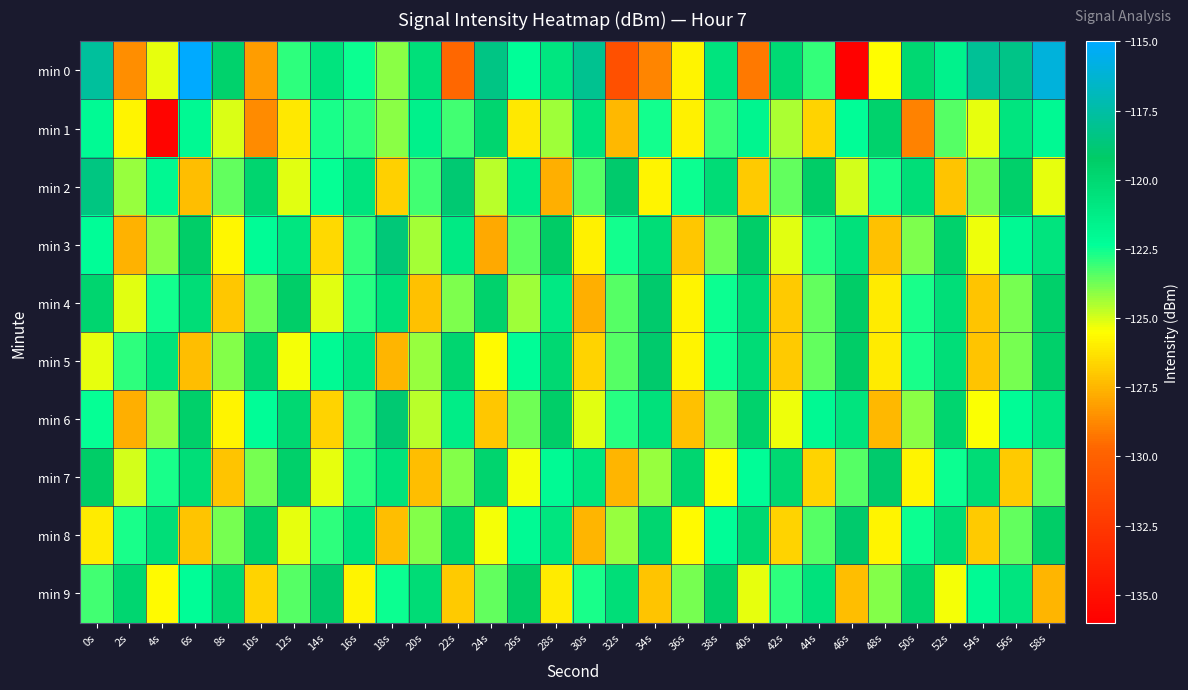

Reading left to right, what are all the values shown in this chart?

min 0: 0s=-117.7	2s=-128.6	4s=-125.2	6s=-115.1	8s=-119.6	10s=-128.2	12s=-122.9	14s=-120.7	16s=-122.5	18s=-124.0	20s=-120.5	22s=-129.7	24s=-118.4	26s=-122.4	28s=-120.9	30s=-118.0	32s=-131.0	34s=-128.8	36s=-125.7	38s=-120.7	40s=-129.2	42s=-120.1	44s=-123.0	46s=-135.9	48s=-125.5	50s=-120.0	52s=-121.6	54s=-117.9	56s=-118.3	58s=-116.1
min 1: 0s=-122.1	2s=-125.8	4s=-135.7	6s=-122.0	8s=-125.0	10s=-128.7	12s=-126.1	14s=-122.7	16s=-122.9	18s=-124.1	20s=-121.5	22s=-123.2	24s=-119.8	26s=-126.1	28s=-124.3	30s=-120.7	32s=-127.4	34s=-122.6	36s=-125.9	38s=-123.1	40s=-121.8	42s=-124.5	44s=-126.7	46s=-122.3	48s=-119.6	50s=-128.9	52s=-123.4	54s=-125.2	56s=-120.8	58s=-122.0
min 2: 0s=-118.5	2s=-124.2	4s=-121.9	6s=-127.3	8s=-123.6	10s=-119.8	12s=-125.1	14s=-122.4	16s=-120.7	18s=-126.8	20s=-123.2	22s=-118.9	24s=-124.6	26s=-121.3	28s=-127.7	30s=-123.4	32s=-119.1	34s=-125.8	36s=-122.5	38s=-120.2	40s=-126.9	42s=-123.6	44s=-119.3	46s=-125.0	48s=-122.7	50s=-120.4	52s=-127.1	54s=-123.8	56s=-119.5	58s=-125.2
min 3: 0s=-122.3	2s=-127.6	4s=-124.1	6s=-119.4	8s=-125.7	10s=-122.2	12s=-120.9	14s=-126.5	16s=-123.0	18s=-118.7	20s=-124.4	22s=-121.1	24s=-127.8	26s=-123.5	28s=-119.2	30s=-125.9	32s=-122.6	34s=-120.3	36s=-127.0	38s=-123.7	40s=-119.4	42s=-125.1	44s=-122.8	46s=-120.5	48s=-127.2	50s=-123.9	52s=-119.6	54s=-125.3	56s=-122.0	58s=-120.7
min 4: 0s=-119.8	2s=-125.1	4s=-122.6	6s=-120.3	8s=-127.0	10s=-123.7	12s=-119.4	14s=-125.1	16s=-122.8	18s=-120.5	20s=-127.2	22s=-123.9	24s=-119.6	26s=-124.3	28s=-121.0	30s=-127.7	32s=-123.4	34s=-119.1	36s=-125.8	38s=-122.5	40s=-120.2	42s=-126.9	44s=-123.6	46s=-119.3	48s=-126.0	50s=-122.7	52s=-120.4	54s=-127.1	56s=-123.8	58s=-119.5
min 5: 0s=-125.2	2s=-122.9	4s=-120.6	6s=-127.3	8s=-124.0	10s=-119.7	12s=-125.4	14s=-122.1	16s=-120.8	18s=-127.5	20s=-124.2	22s=-119.9	24s=-125.6	26s=-122.3	28s=-120.0	30s=-126.7	32s=-123.4	34s=-119.1	36s=-125.8	38s=-122.5	40s=-120.2	42s=-126.9	44s=-123.6	46s=-119.3	48s=-126.0	50s=-122.7	52s=-120.4	54s=-127.1	56s=-123.8	58s=-119.5
min 6: 0s=-122.4	2s=-127.7	4s=-124.2	6s=-119.5	8s=-125.8	10s=-122.3	12s=-120.0	14s=-126.7	16s=-123.2	18s=-118.9	20s=-124.6	22s=-121.3	24s=-127.0	26s=-123.7	28s=-119.4	30s=-125.1	32s=-122.8	34s=-120.5	36s=-127.2	38s=-123.9	40s=-119.6	42s=-125.3	44s=-122.0	46s=-120.7	48s=-127.4	50s=-124.1	52s=-119.8	54s=-125.5	56s=-122.2	58s=-120.9
min 7: 0s=-119.3	2s=-125.0	4s=-122.7	6s=-120.4	8s=-127.1	10s=-123.8	12s=-119.5	14s=-125.2	16s=-122.9	18s=-120.6	20s=-127.3	22s=-124.0	24s=-119.7	26s=-125.4	28s=-122.1	30s=-120.8	32s=-127.5	34s=-124.2	36s=-119.9	38s=-125.6	40s=-122.3	42s=-120.0	44s=-126.7	46s=-123.4	48s=-119.1	50s=-125.8	52s=-122.5	54s=-120.2	56s=-126.9	58s=-123.6
min 8: 0s=-126.0	2s=-122.7	4s=-120.4	6s=-127.1	8s=-123.8	10s=-119.5	12s=-125.2	14s=-122.9	16s=-120.6	18s=-127.3	20s=-124.0	22s=-119.7	24s=-125.4	26s=-122.1	28s=-120.8	30s=-127.5	32s=-124.2	34s=-119.9	36s=-125.6	38s=-122.3	40s=-120.0	42s=-126.7	44s=-123.4	46s=-119.1	48s=-125.8	50s=-122.5	52s=-120.2	54s=-126.9	56s=-123.6	58s=-119.3
min 9: 0s=-123.2	2s=-119.9	4s=-125.6	6s=-122.3	8s=-120.0	10s=-126.7	12s=-123.4	14s=-119.1	16s=-125.8	18s=-122.5	20s=-120.2	22s=-126.9	24s=-123.6	26s=-119.3	28s=-126.0	30s=-122.7	32s=-120.4	34s=-127.1	36s=-123.8	38s=-119.5	40s=-125.2	42s=-122.9	44s=-120.6	46s=-127.3	48s=-124.0	50s=-119.7	52s=-125.4	54s=-122.1	56s=-120.8	58s=-127.5